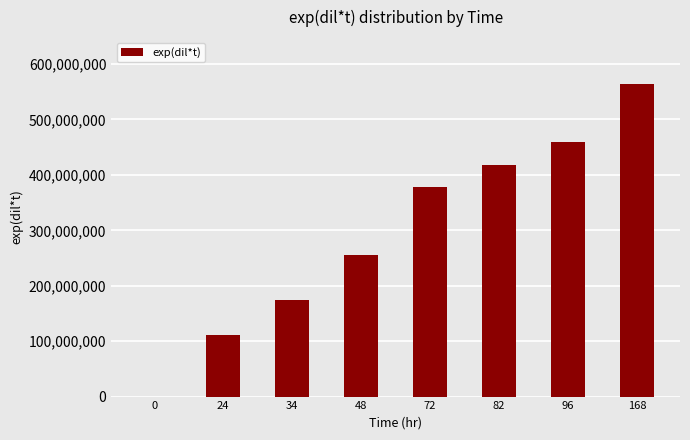

Reading left to right, list all the values displayed in this chart.

0=0	24=112000000	34=174000000	48=255000000	72=378000000	82=418000000	96=460000000	168=564000000